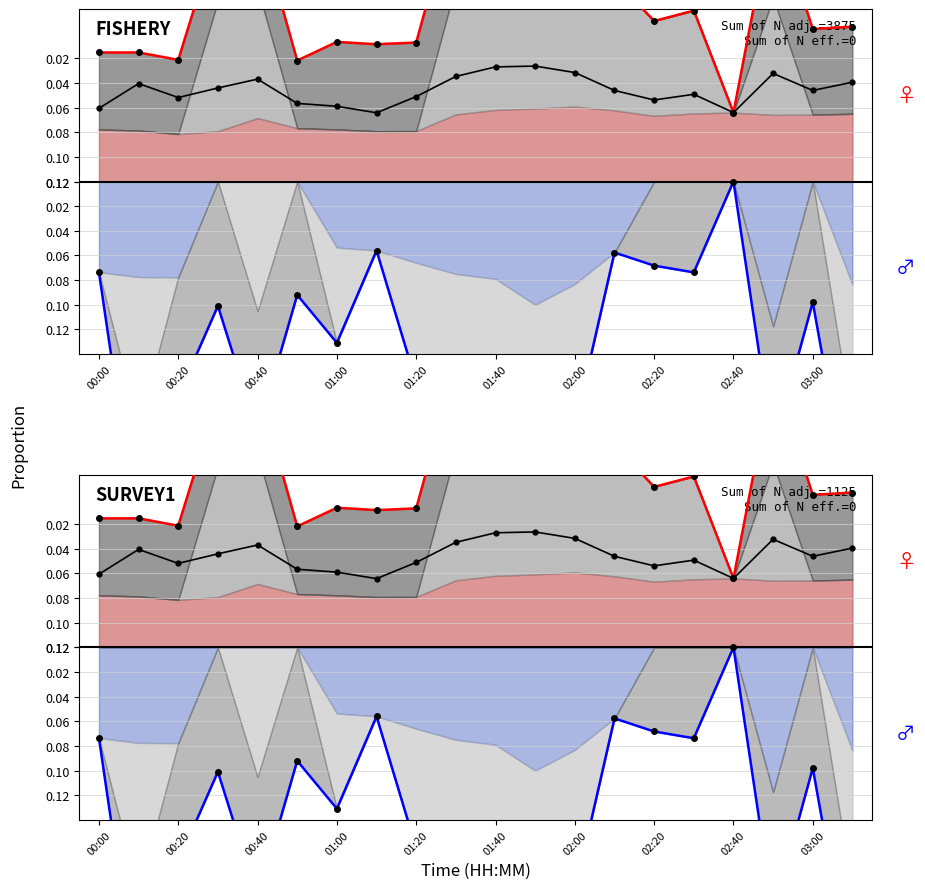

What is the sum of the Male (lower) values at 13 and 18?

-0.2